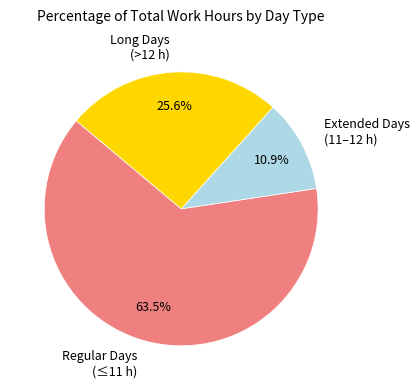

What percentage do Regular Days (≤11 h) and Long Days (>12 h) together represent?

89.1%